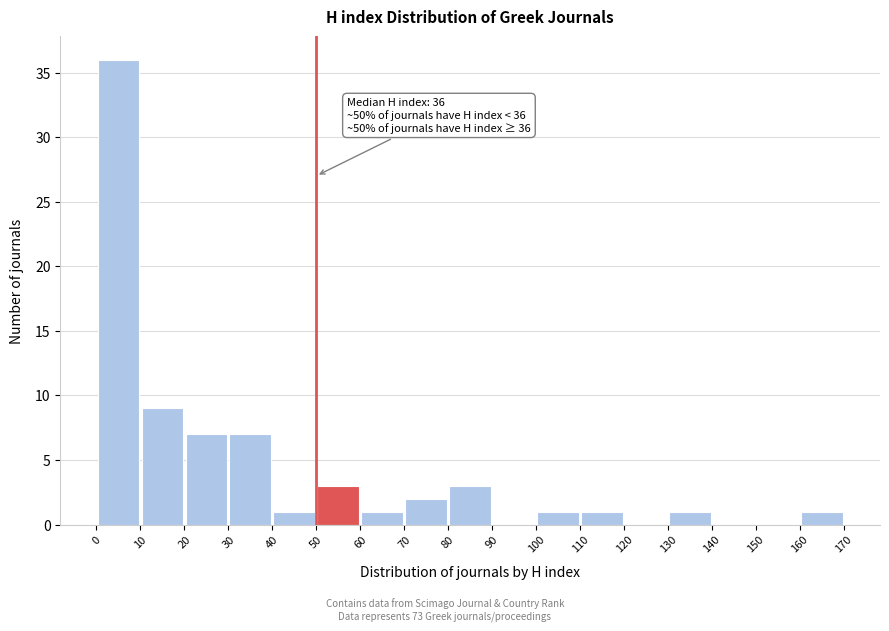

Over which range of the x-axis is the bar tallest?

0 to 10